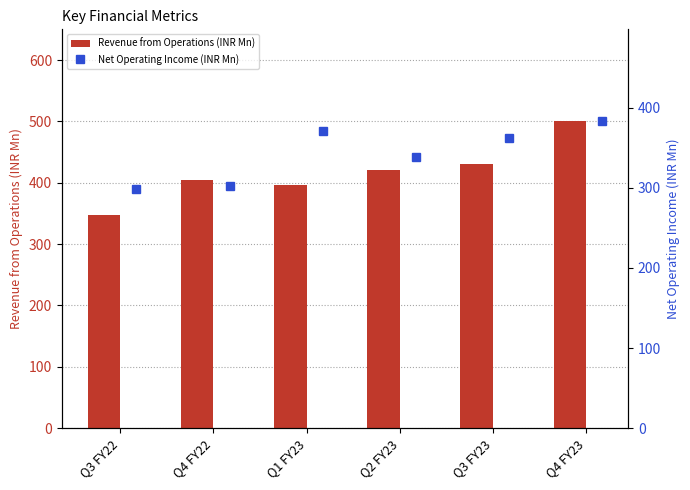

The Revenue from Operations (INR Mn) series shows 584 at Q1 FY23. True or false?

False